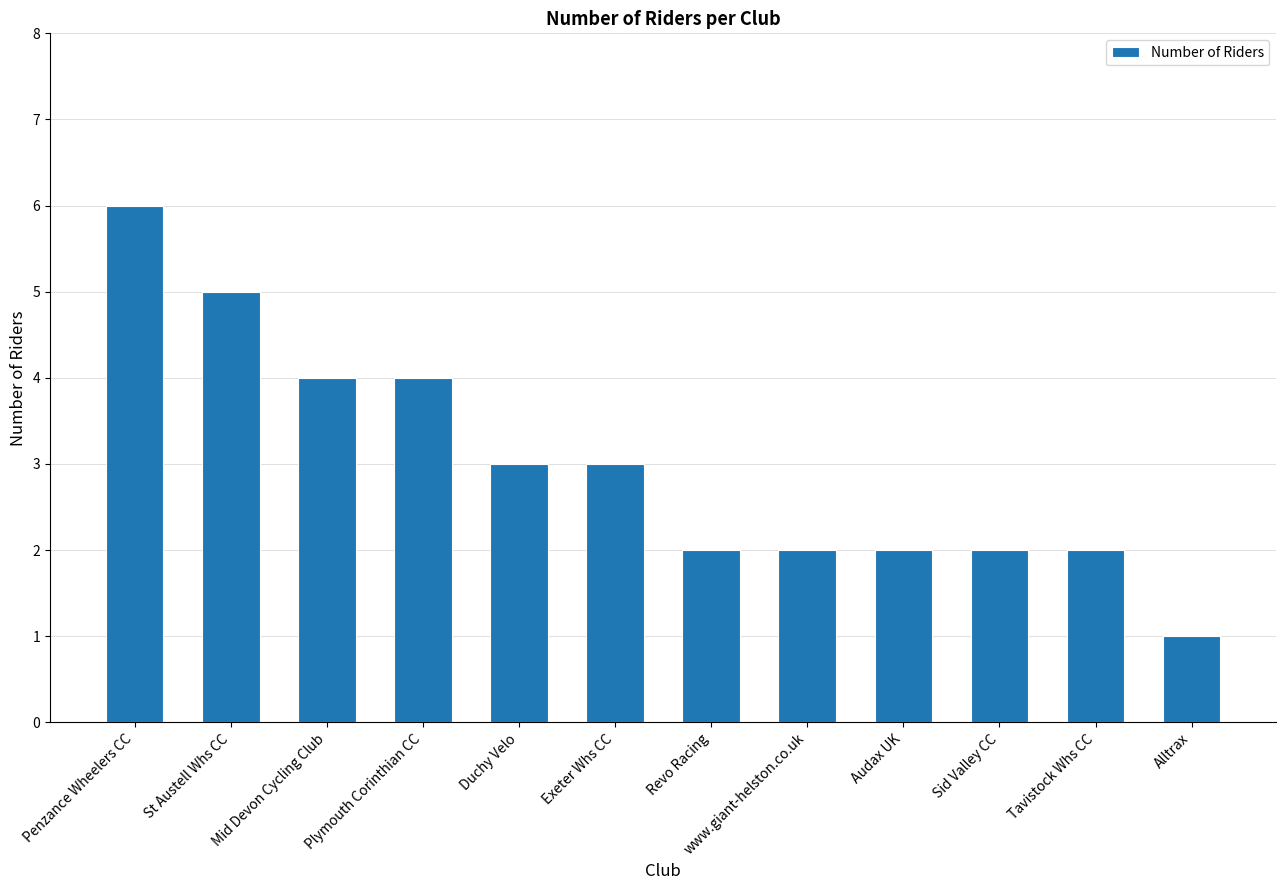

What is the minimum value shown in the chart?

1